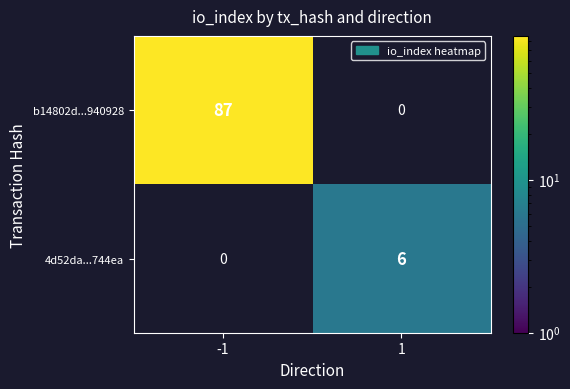

What is the maximum value shown in the chart?

87